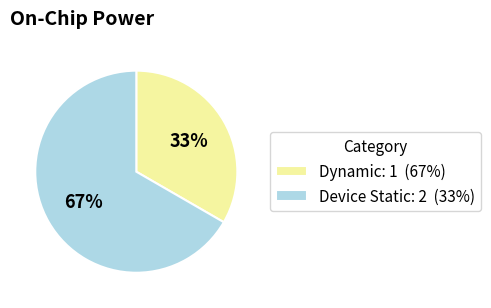

True or false: Device Static: 2 (33%) accounts for 67% of the total.

True